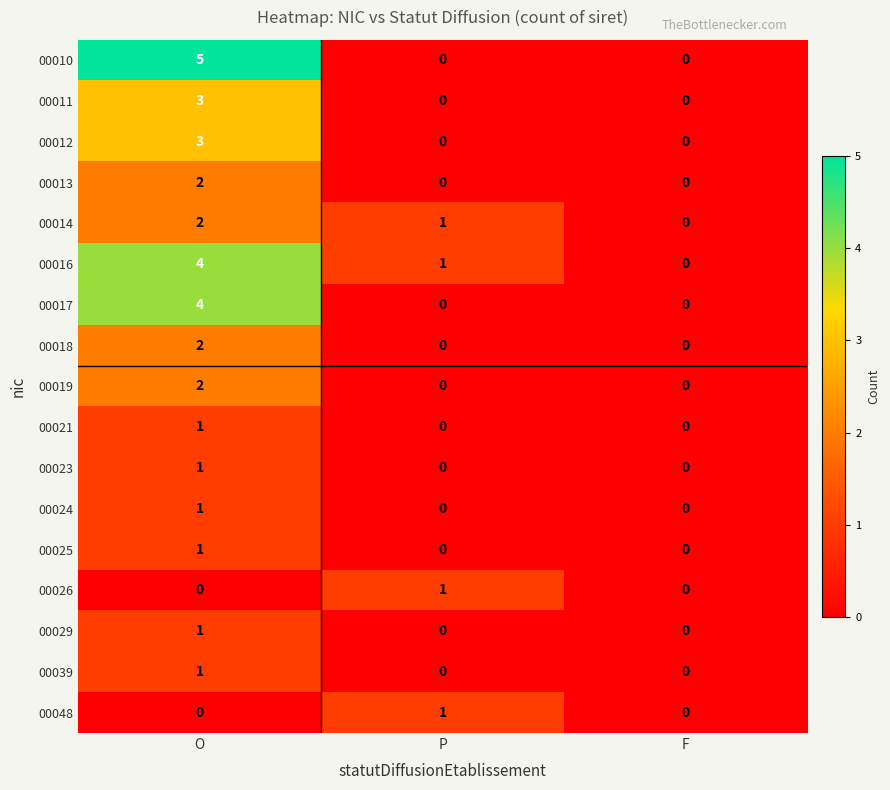

At which category is the sum across all series the highest?

O